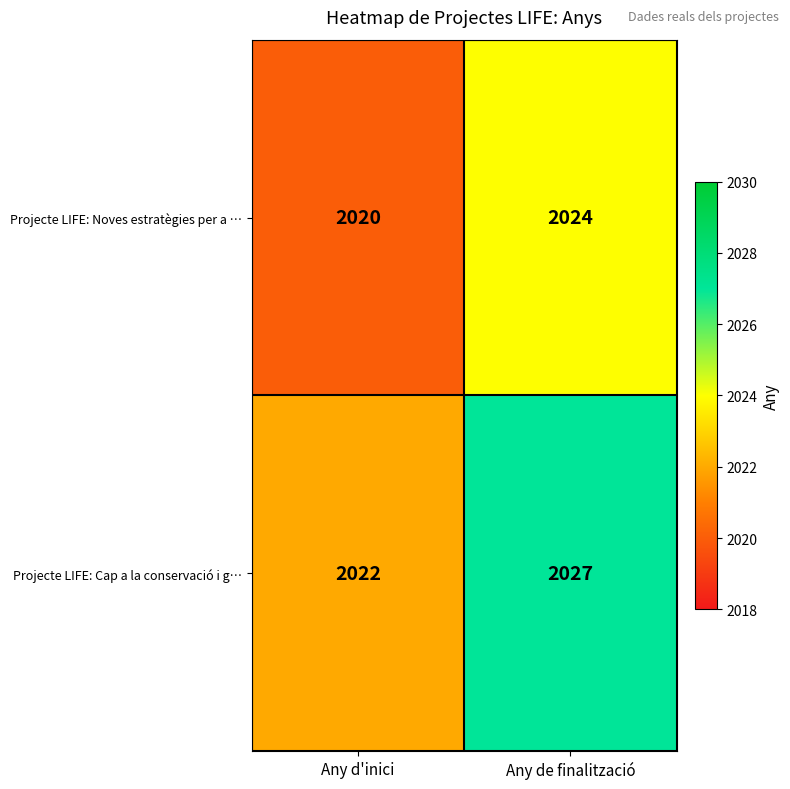

Which label corresponds to the smallest value in the chart?

Any d'inici